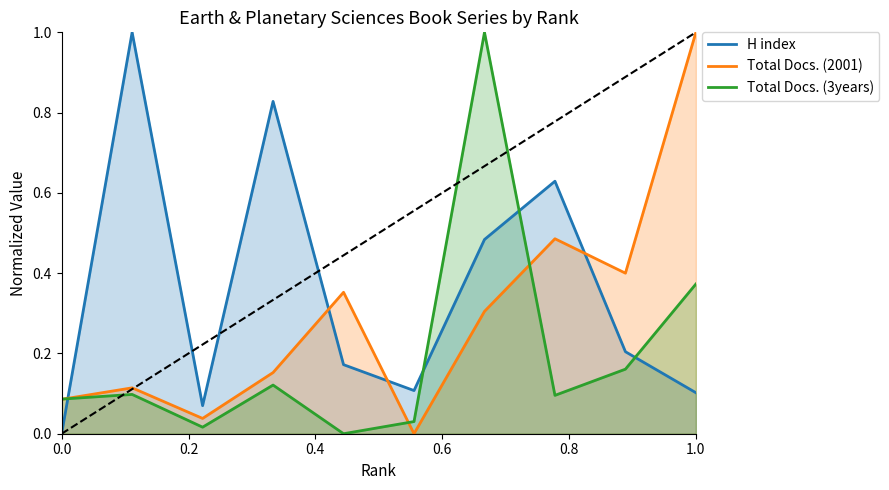

Rank the series by their average value, from highest to lowest.

H index, Total Docs. (2001), Total Docs. (3years)